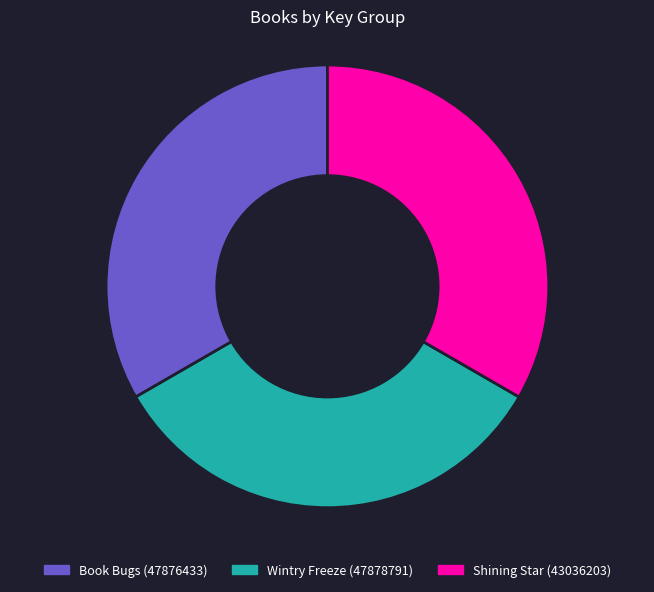

True or false: Shining Star (43036203) accounts for 33% of the total.

True